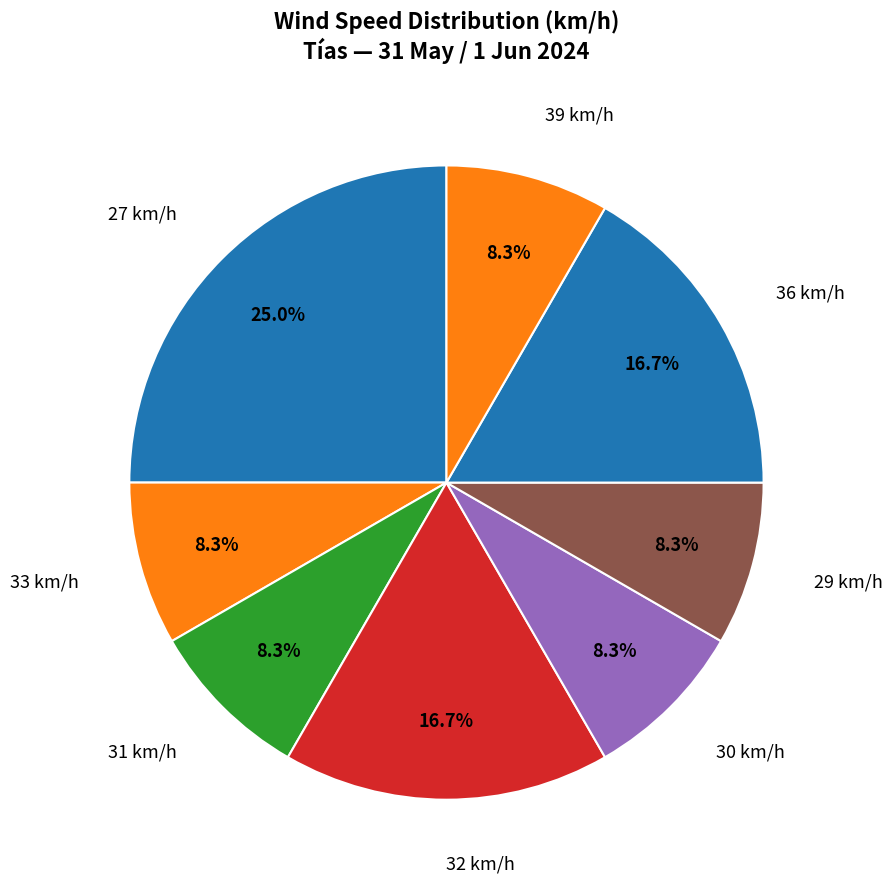

How many segments does this pie chart have?

8